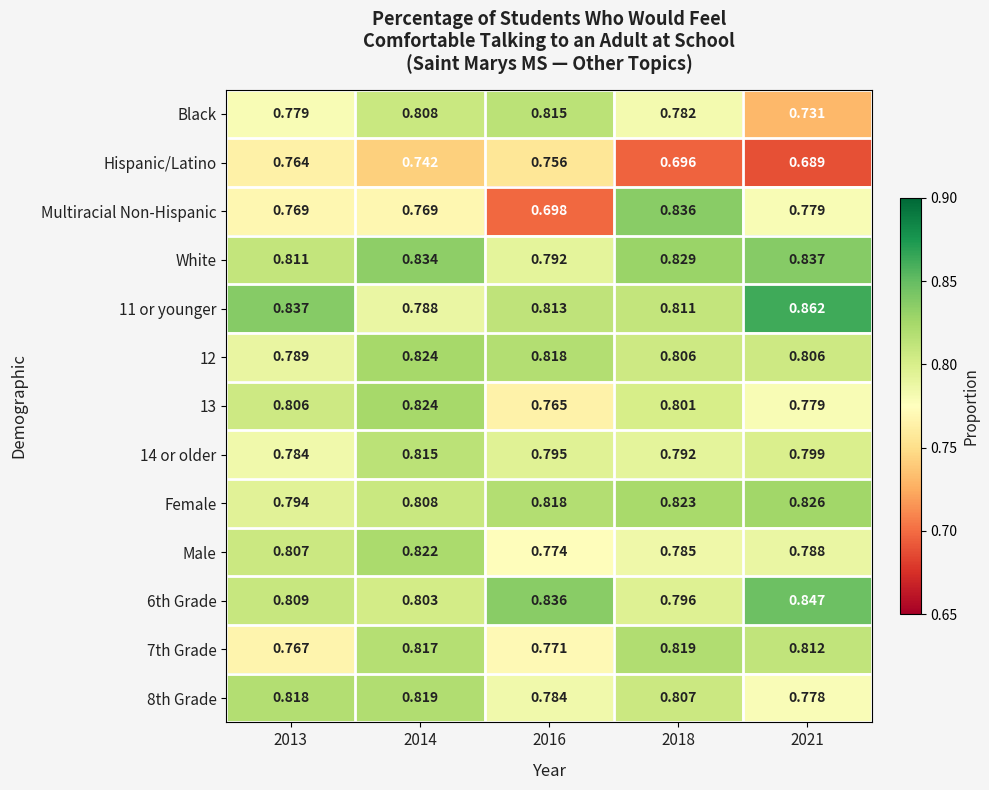

Which series has the largest range (max minus min)?

Multiracial Non-Hispanic